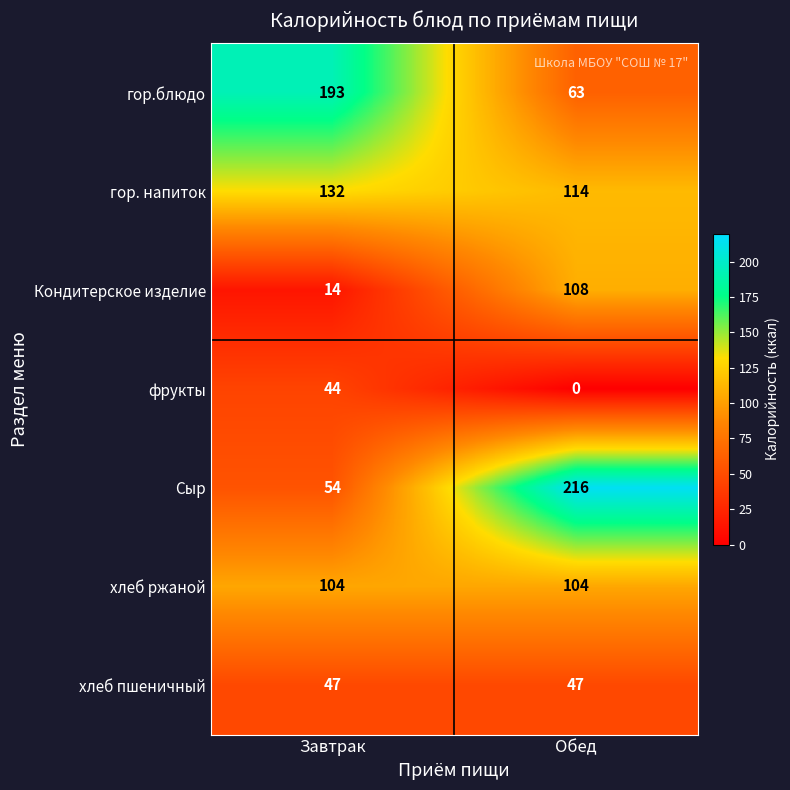

The value of гор.блюдо at Обед is 112. True or false?

False